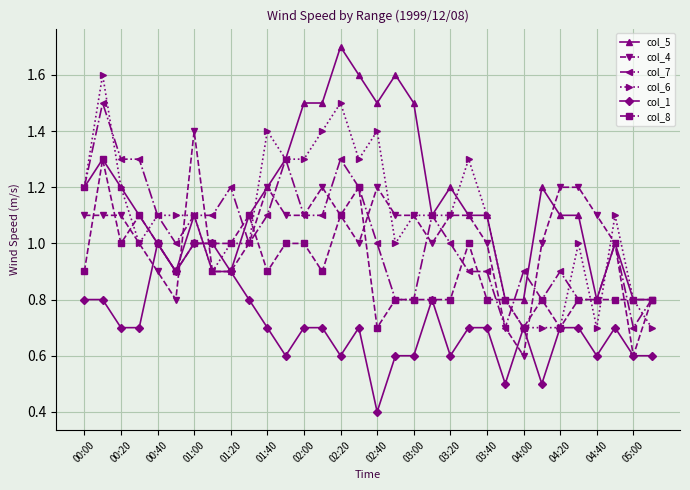

What is the value of the col_6 point at the 8th from the left?

0.9